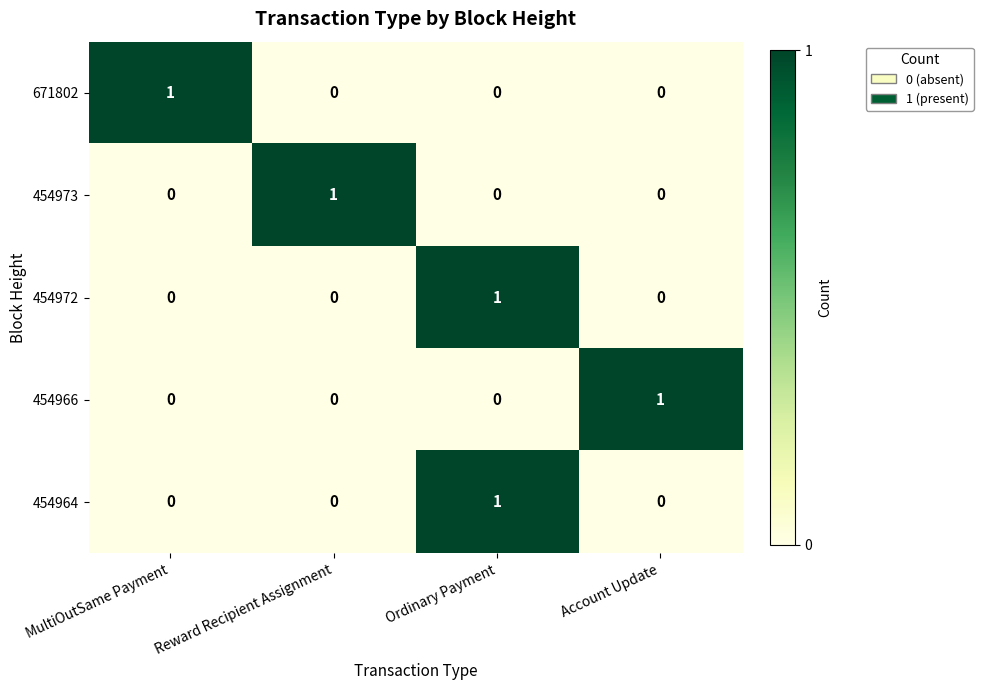

Reading right to left, list all the values displayed in this chart.

671802: Account Update=0	Ordinary Payment=0	Reward Recipient Assignment=0	MultiOutSame Payment=1
454973: Account Update=0	Ordinary Payment=0	Reward Recipient Assignment=1	MultiOutSame Payment=0
454972: Account Update=0	Ordinary Payment=1	Reward Recipient Assignment=0	MultiOutSame Payment=0
454966: Account Update=1	Ordinary Payment=0	Reward Recipient Assignment=0	MultiOutSame Payment=0
454964: Account Update=0	Ordinary Payment=1	Reward Recipient Assignment=0	MultiOutSame Payment=0